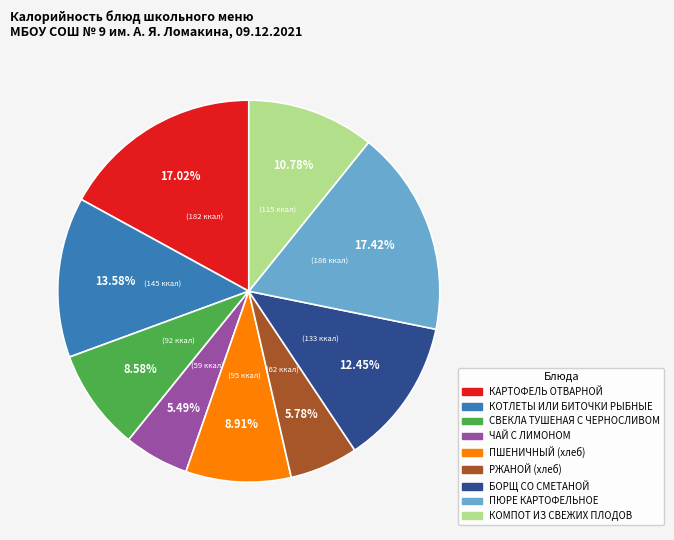

Is there a majority slice in this chart?

No